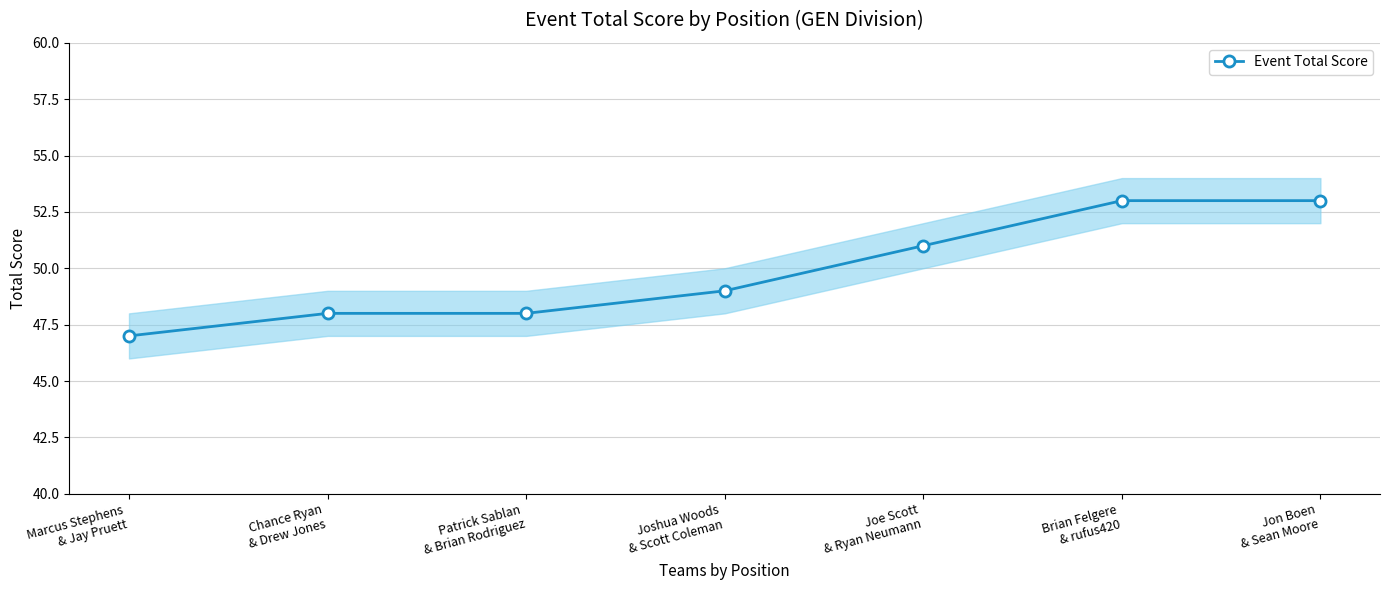

What is the sum of all values?

349